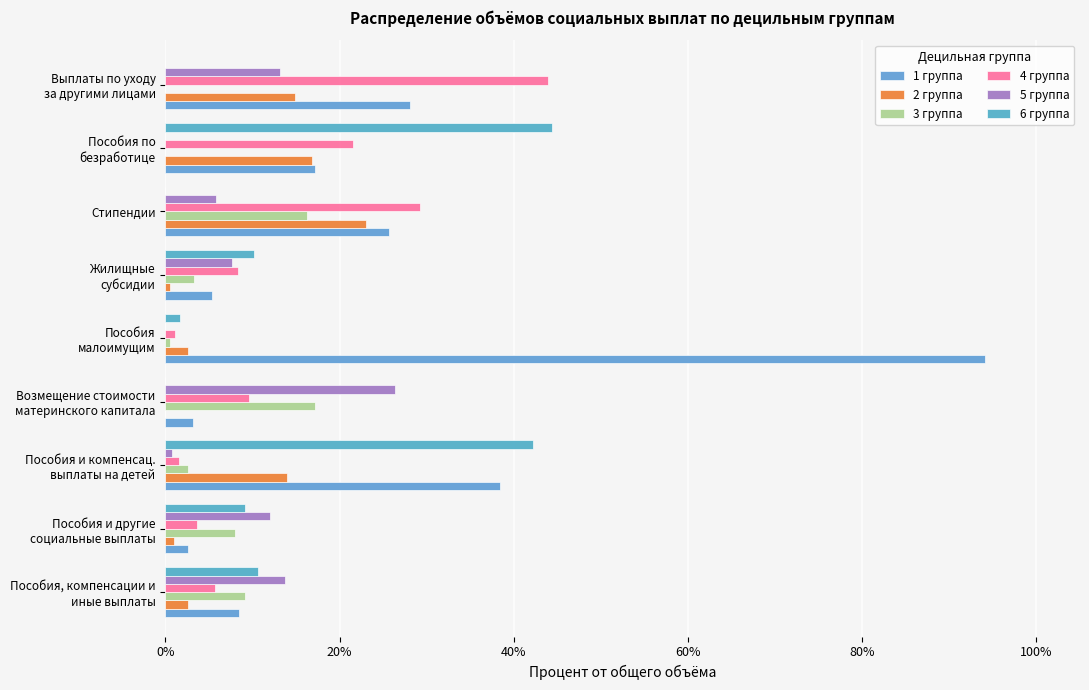

What is the value of the 3 группа bar at the 1st from the left?

9.2